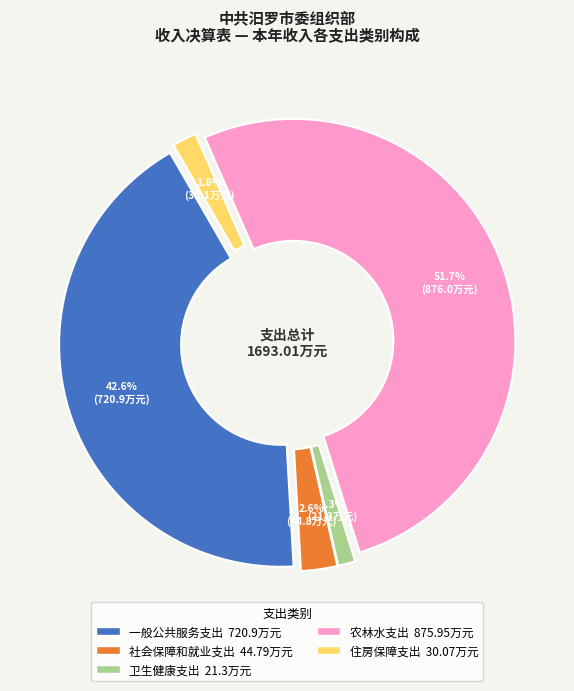

Which slice is the smallest?

卫生健康支出